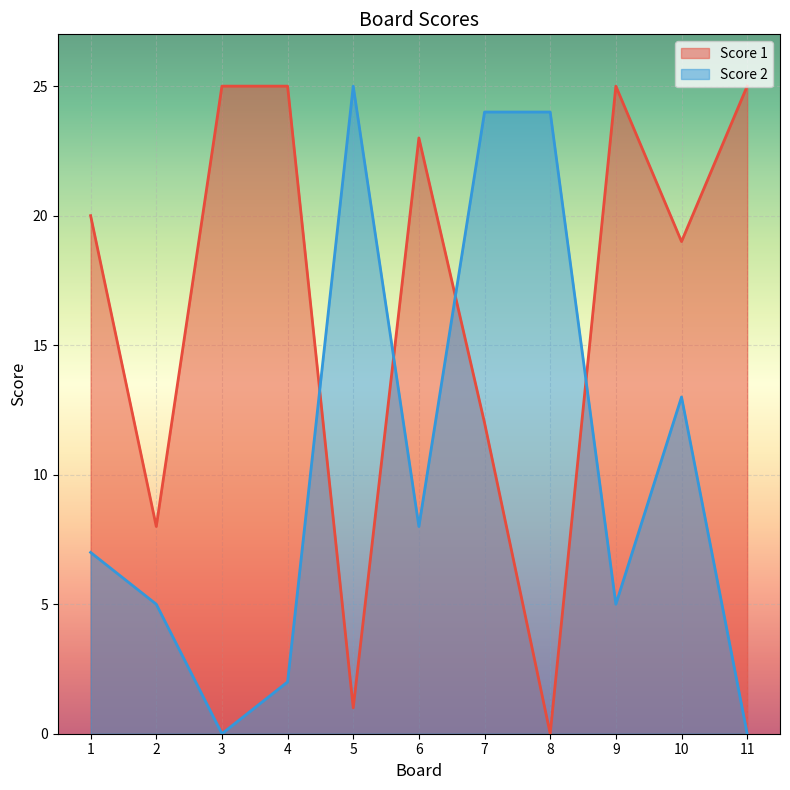

The value of Score 2 at 7 is 24. True or false?

True